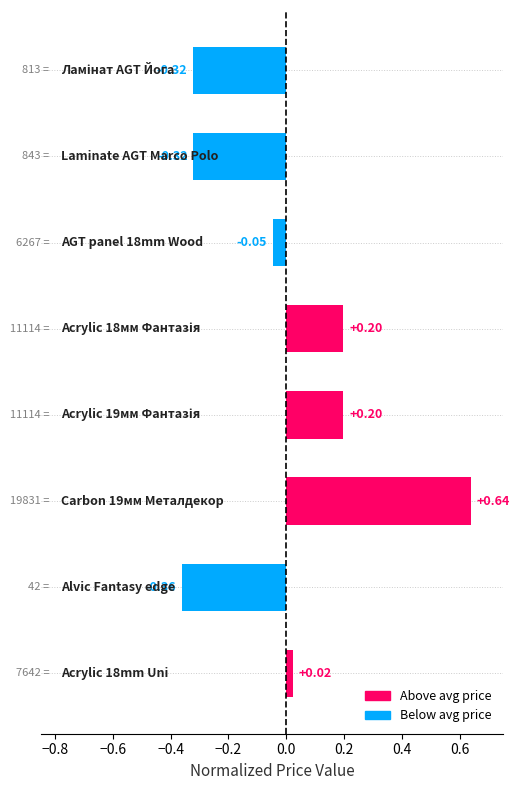

What is the difference between the maximum and minimum values?

1.0